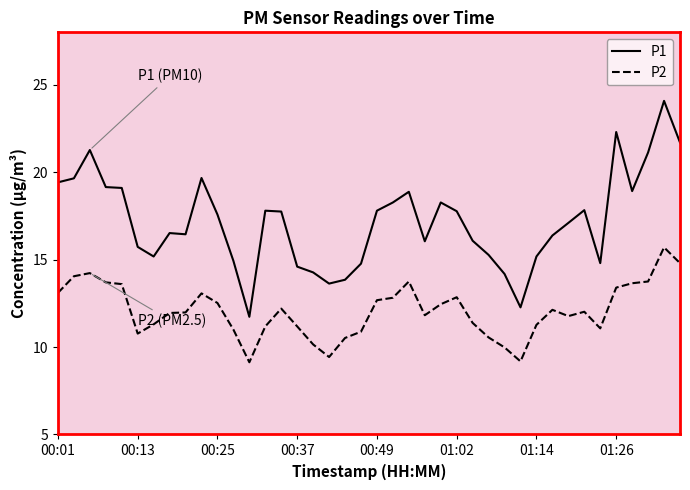

Rank the series by their average value, from highest to lowest.

P1, P2